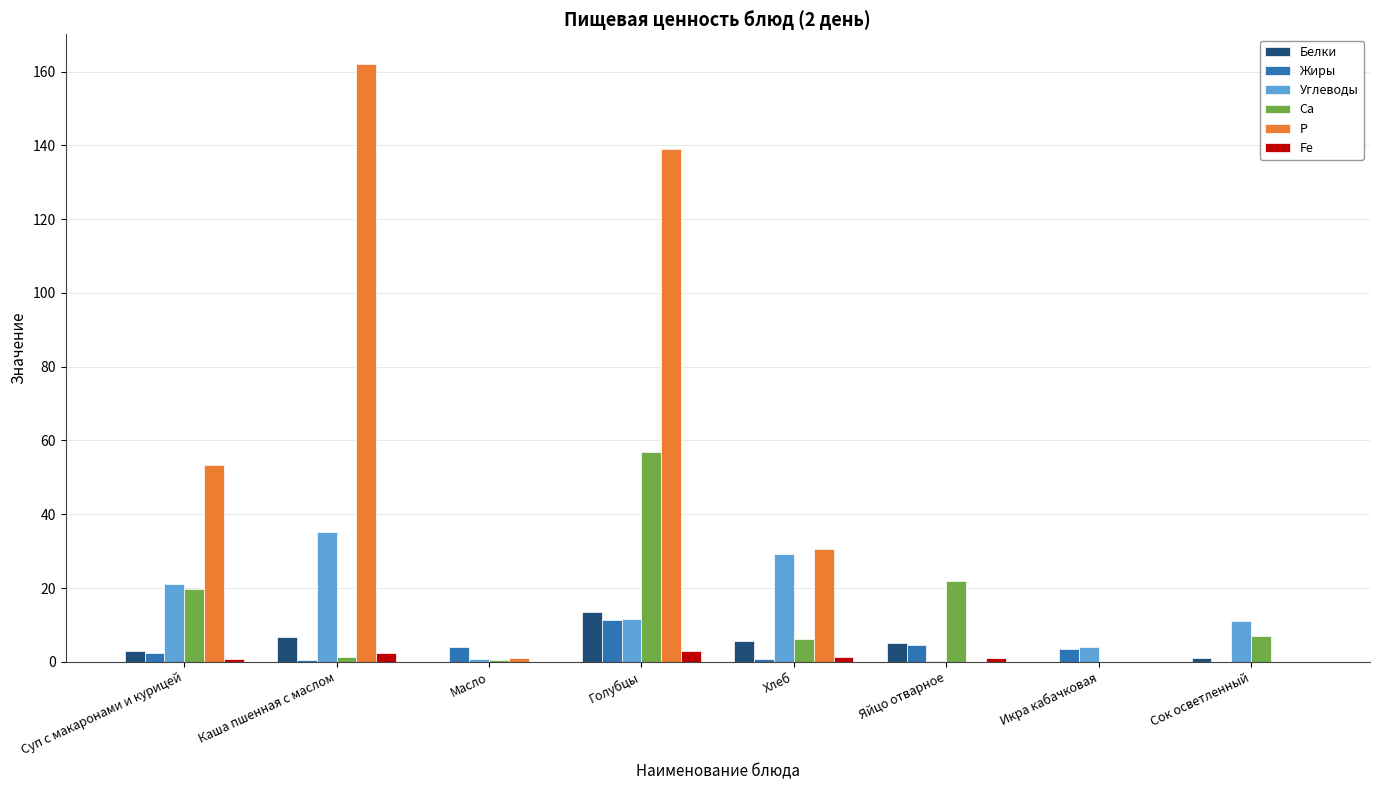

How many groups of bars are there?

8